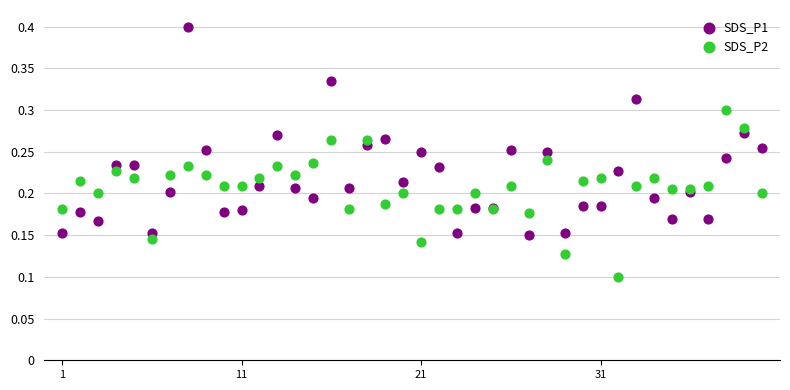

Which series has the widest spread of Y values?

SDS_P1